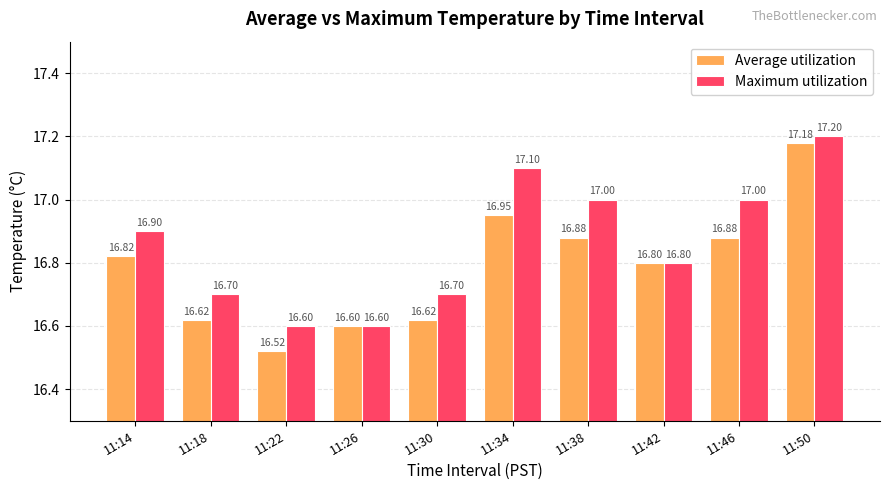

How many categories are shown in the chart?

10